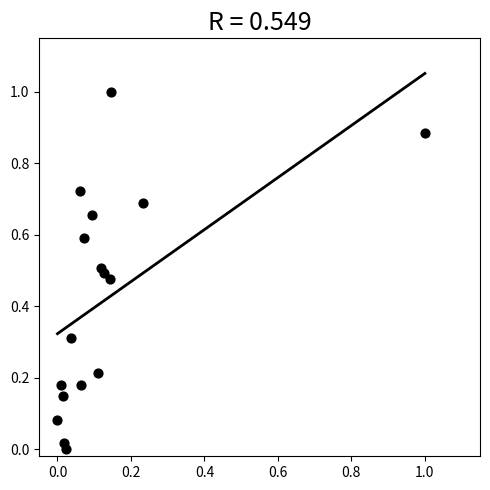

What is the range of Y values (max minus min)?

1.0